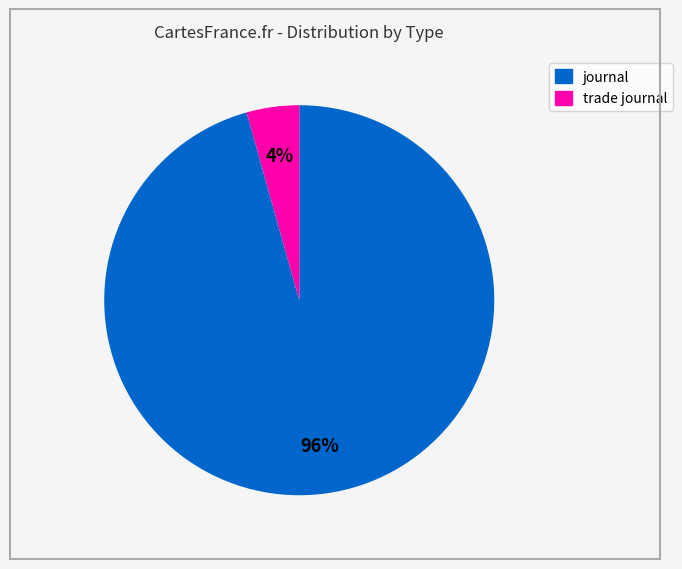

The trade journal slice represents 9% of the pie. True or false?

False